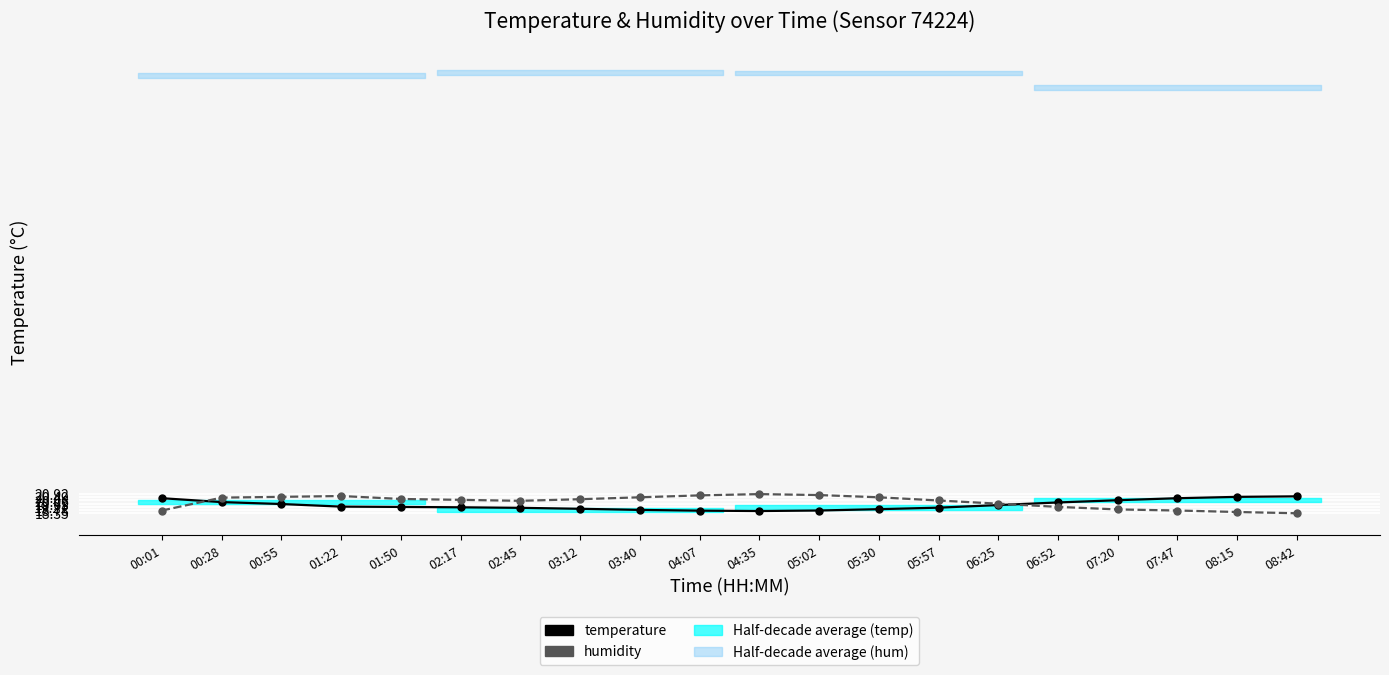

What is the difference between the highest and lowest values at 03:12?

1.3